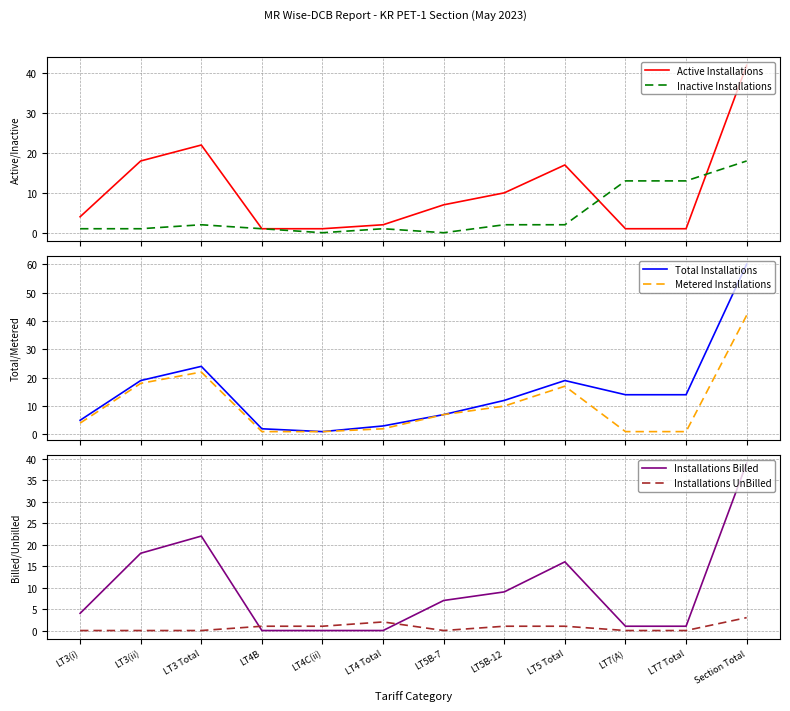

At LT5B-12, list the series in order from smallest to largest.

Installations UnBilled, Inactive Installations, Installations Billed, Active Installations, Metered Installations, Total Installations